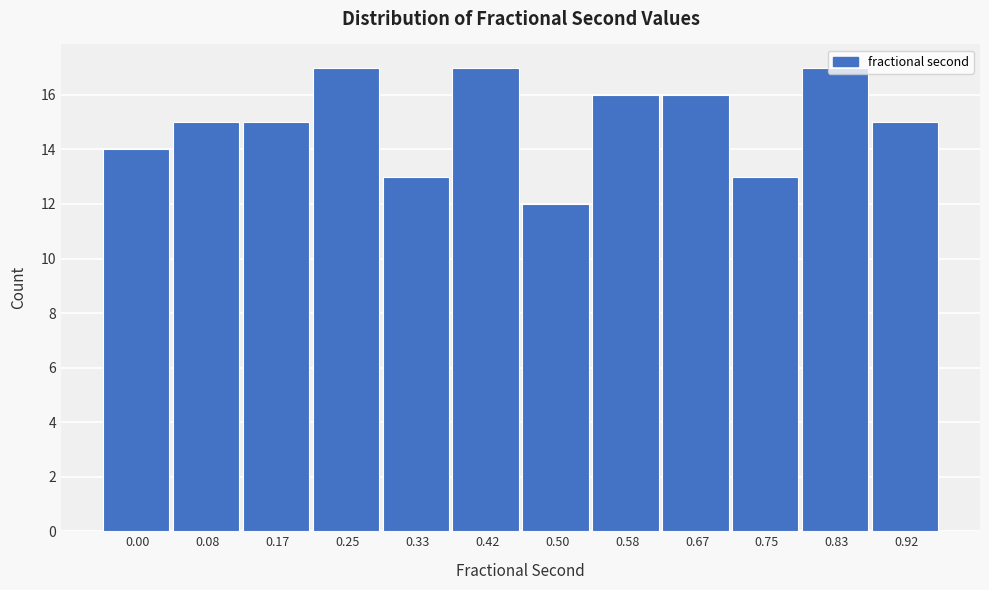

What is the value of the 2nd bar from the left?

15